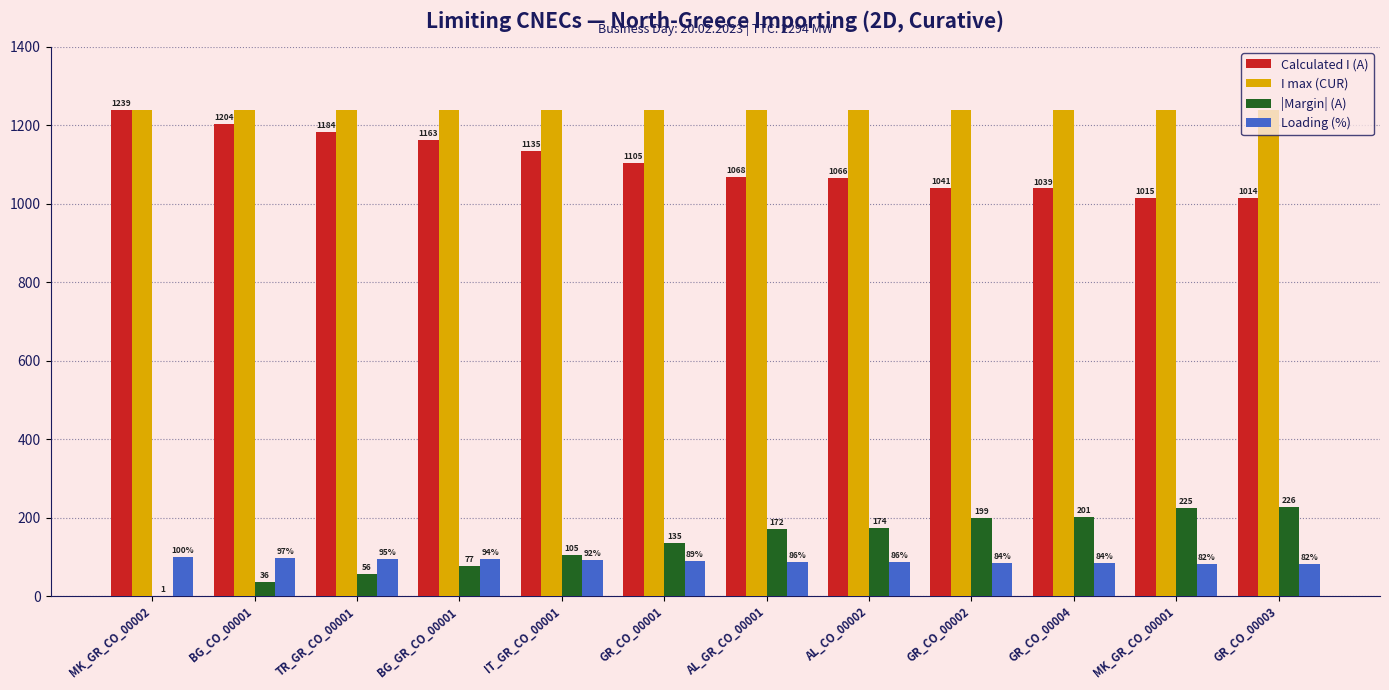

What is the sum of the Loading (%) values at TR_GR_CO_00001 and MK_GR_CO_00001?

177